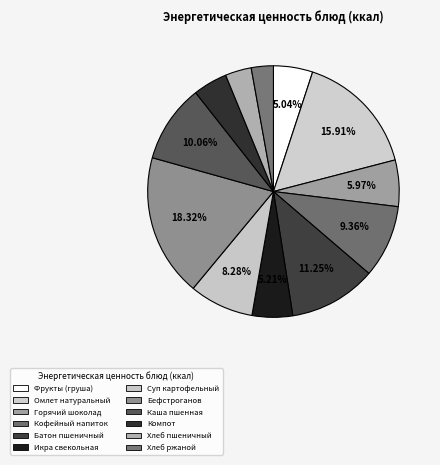

Is it true that Омлет натуральный is 9% of the pie?

False